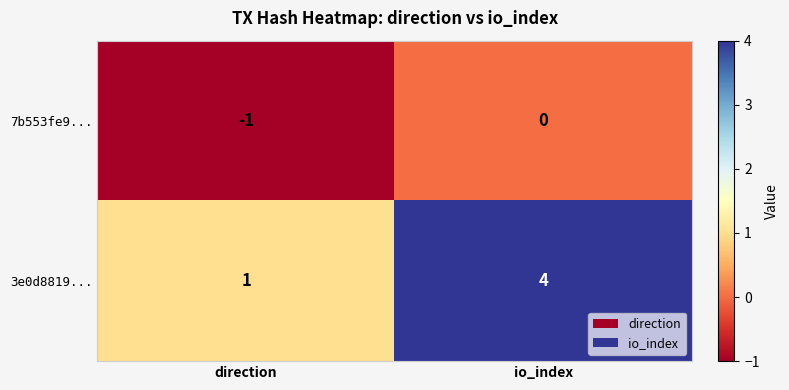

What value does the 3e0d8819... series have at io_index?

4